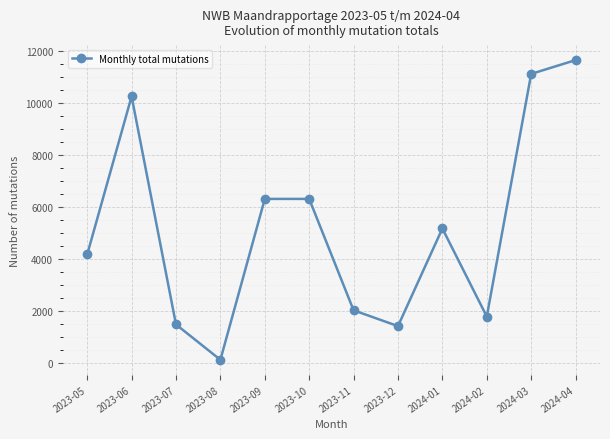

The chart shows a value of 6308 at 2023-10. True or false?

True